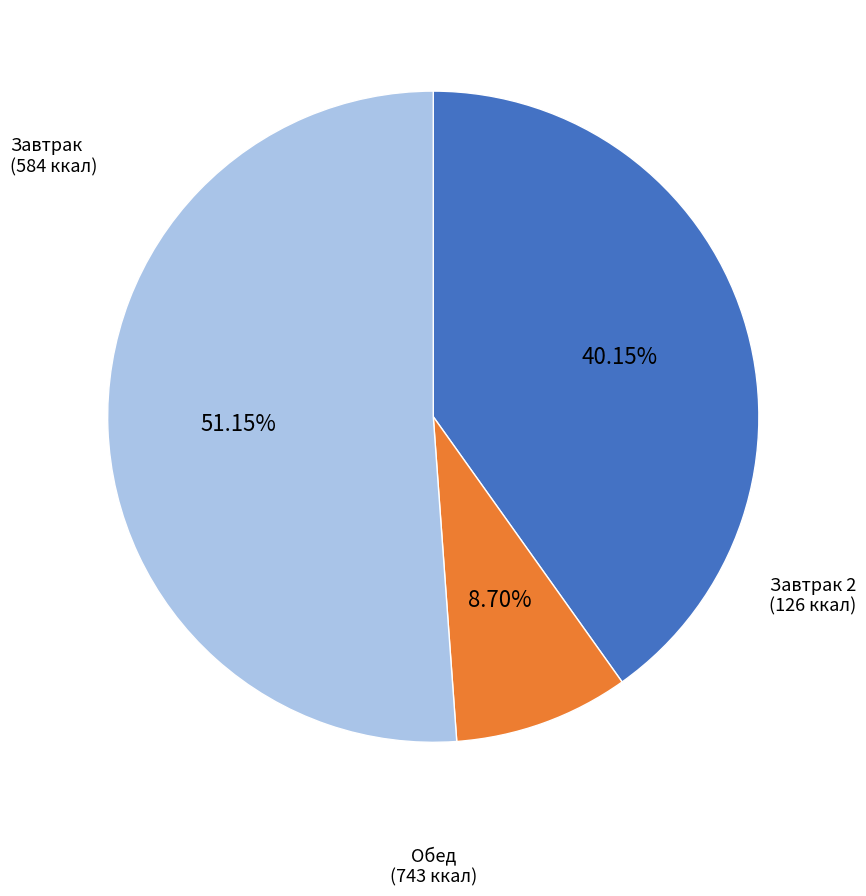

Is there any slice that represents more than half of the pie?

Yes